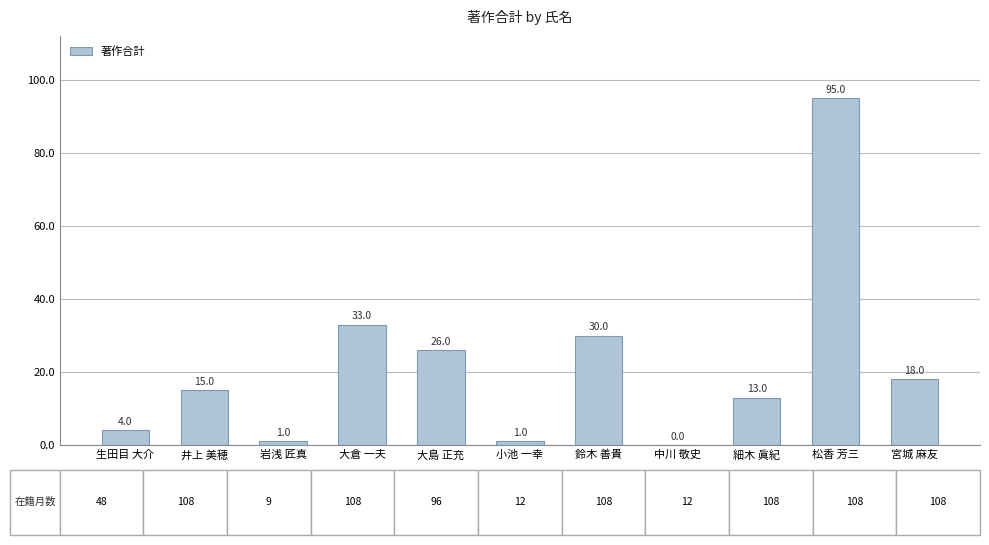

How many distinct data groups are displayed?

1